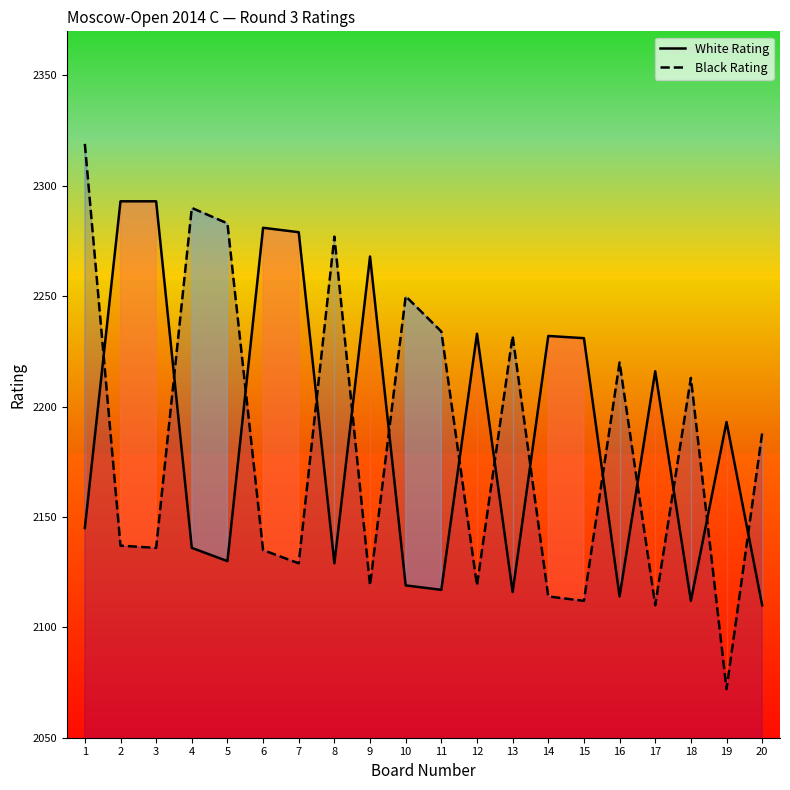

How many times do White Rating and Black Rating cross each other?

14